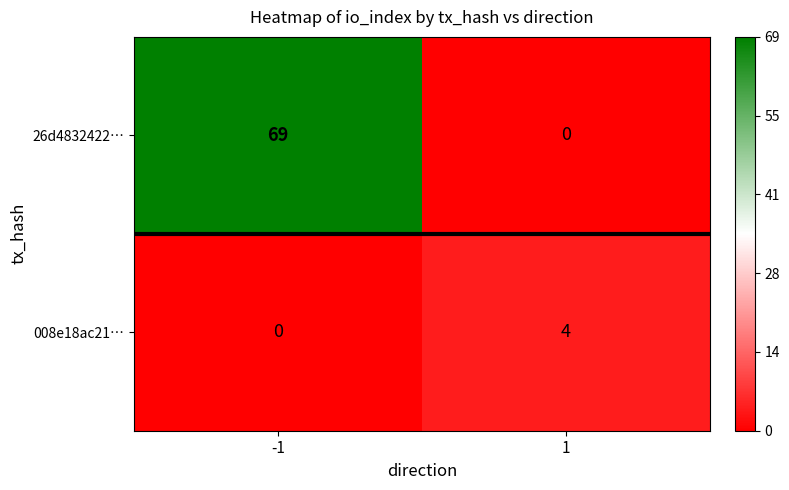

What is the difference between the maximum and minimum values in the 008e18ac21… series?

4